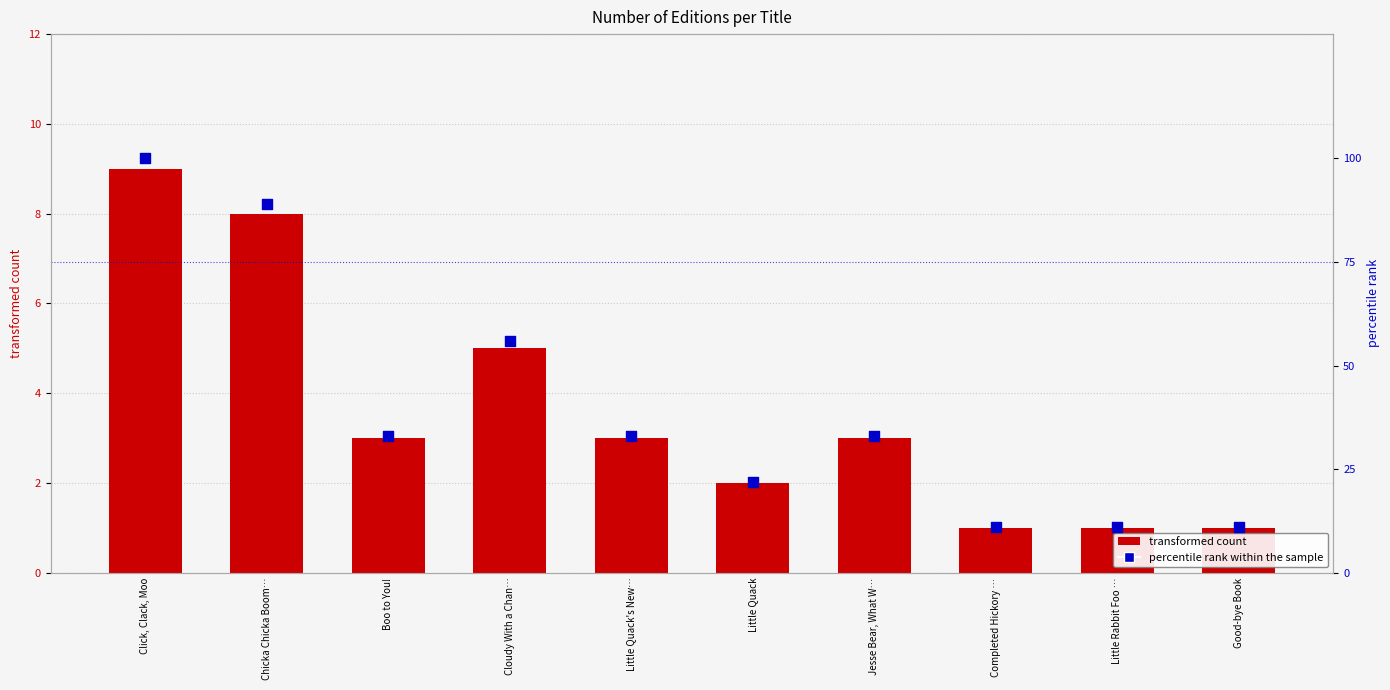

Is the value of percentile rank within the sample at Little Rabbit Foo … greater than the value of Number of Editions at Click, Clack, Moo?

Yes